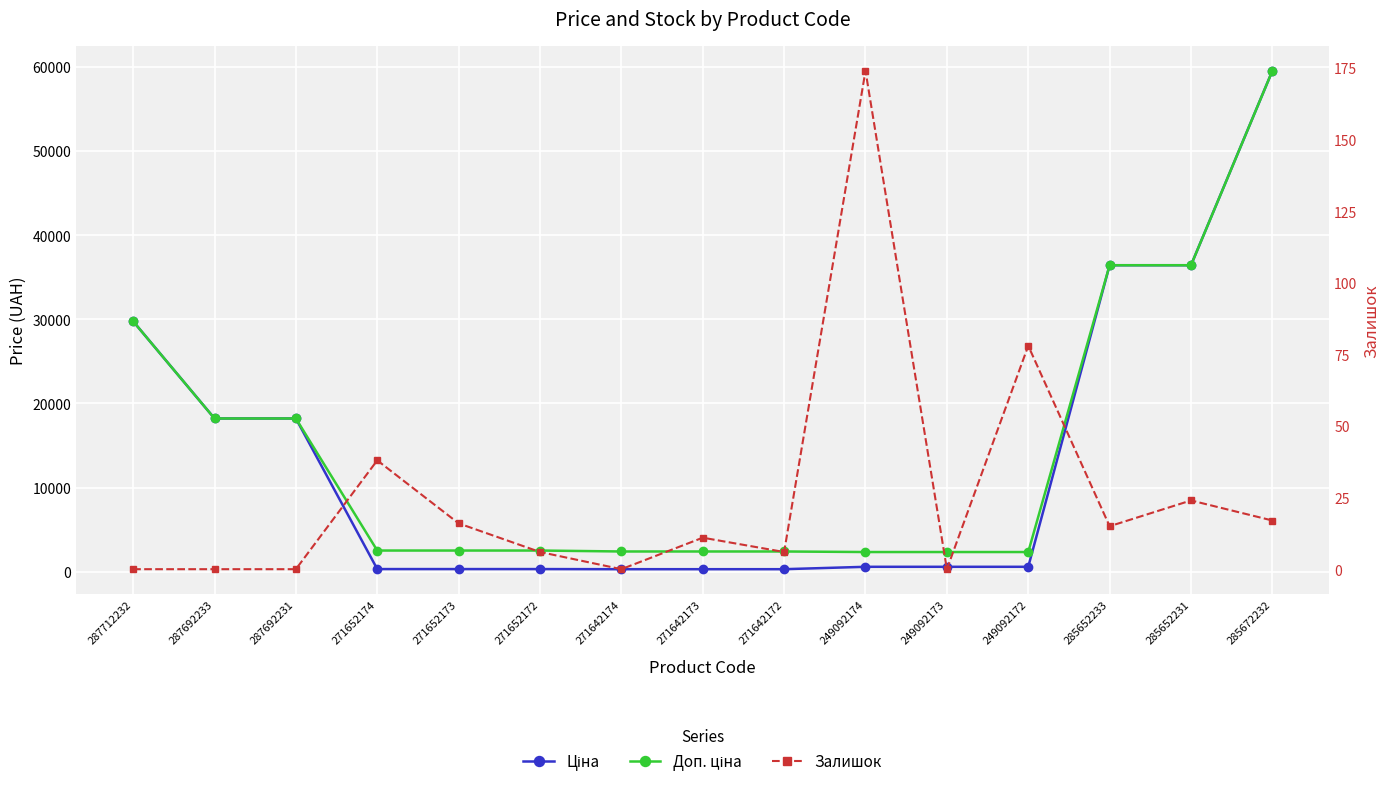

At 271652174, list the series in order from largest to smallest.

Доп. ціна, Ціна, Залишок